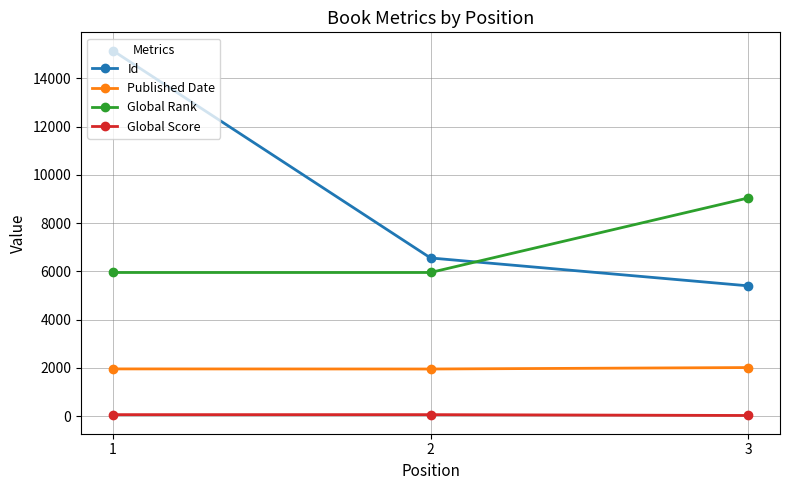

Which series has the largest range (max minus min)?

Id